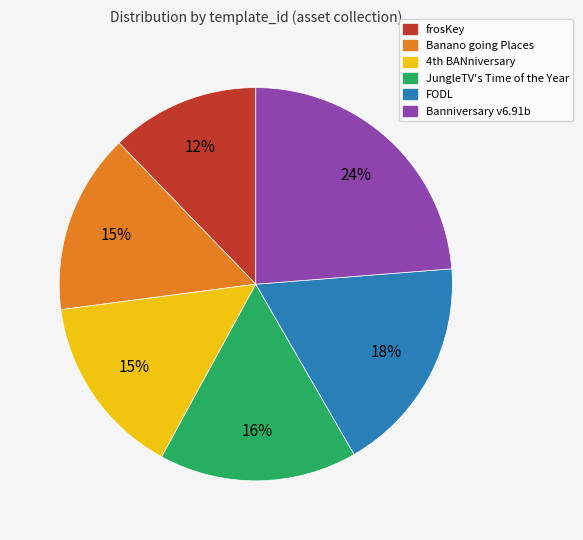

To the nearest percent, what is the difference between the largest and smallest slice percentages?

12%